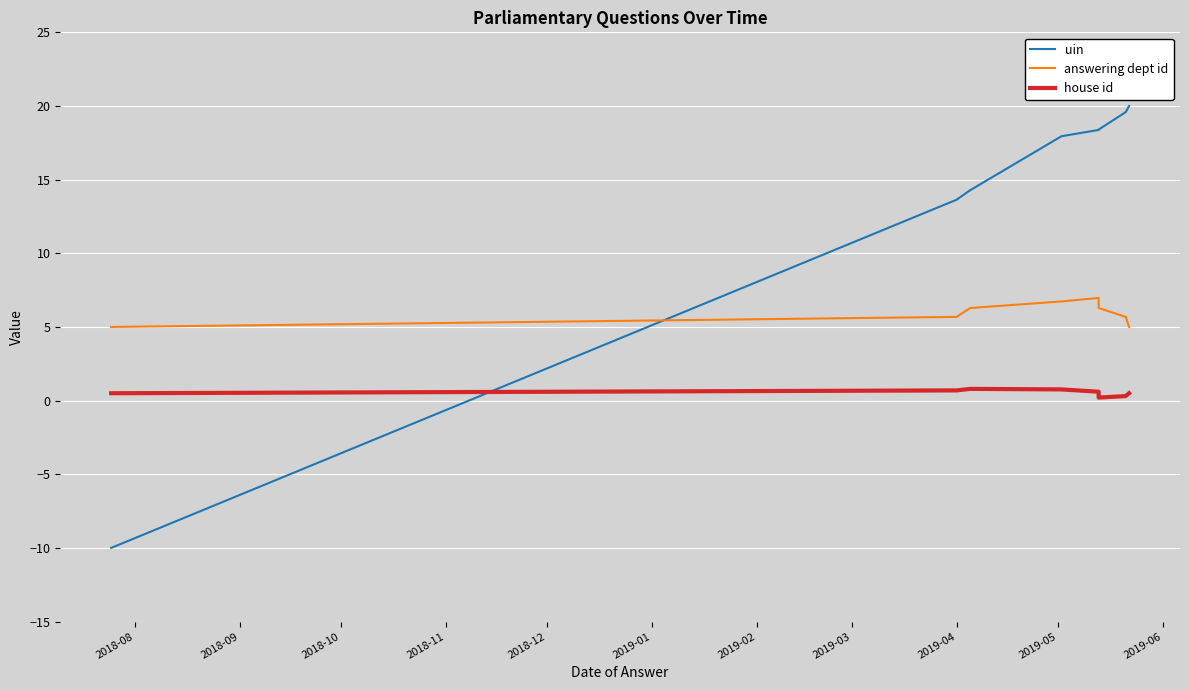

Which series changed the most between 2018-10 and 2018-12?

uin